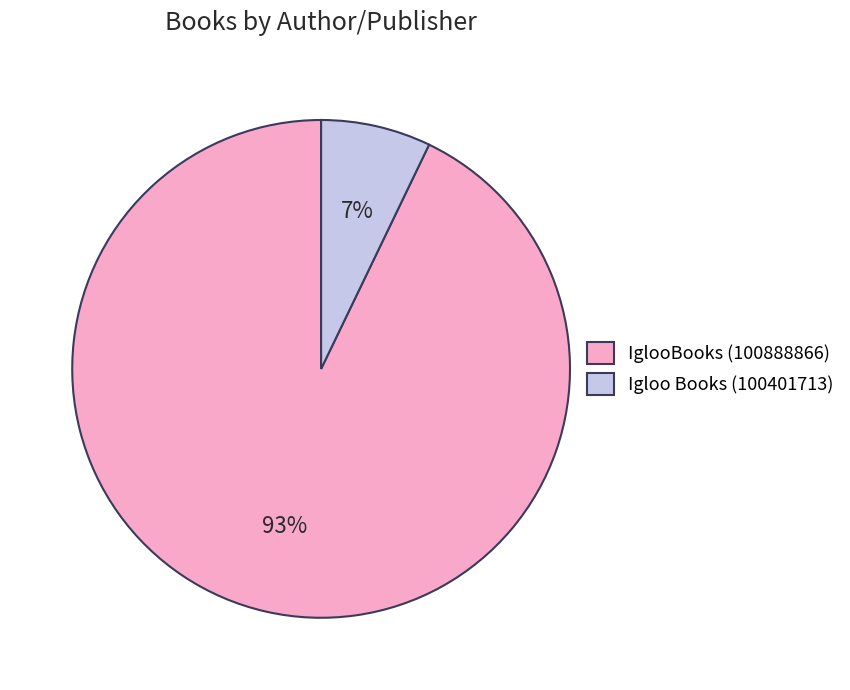

What percentage is the IglooBooks (100888866) slice, to the nearest percent?

93%